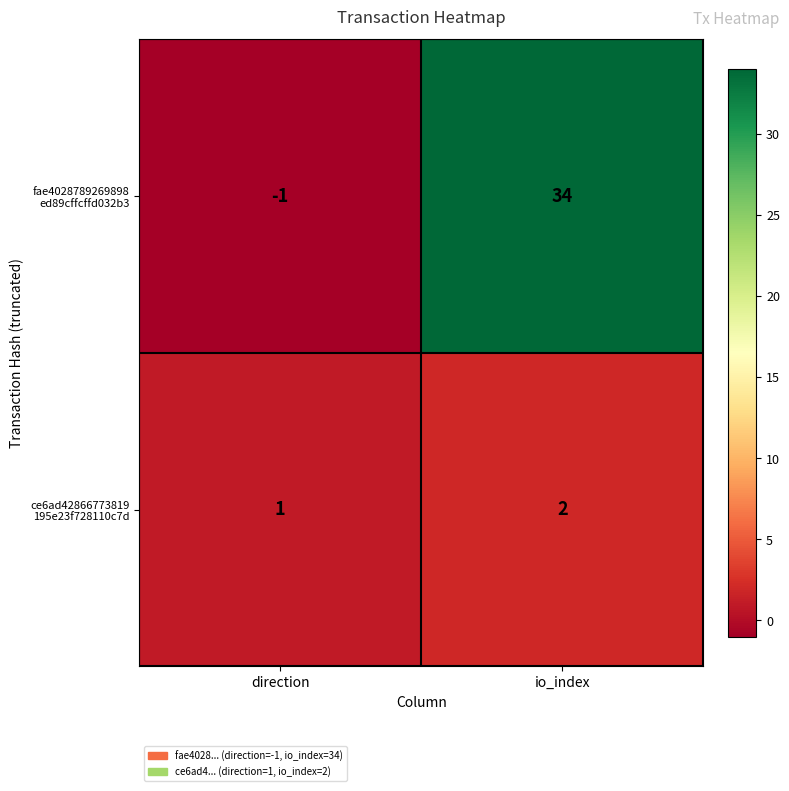

At which category is the sum across all series the highest?

io_index